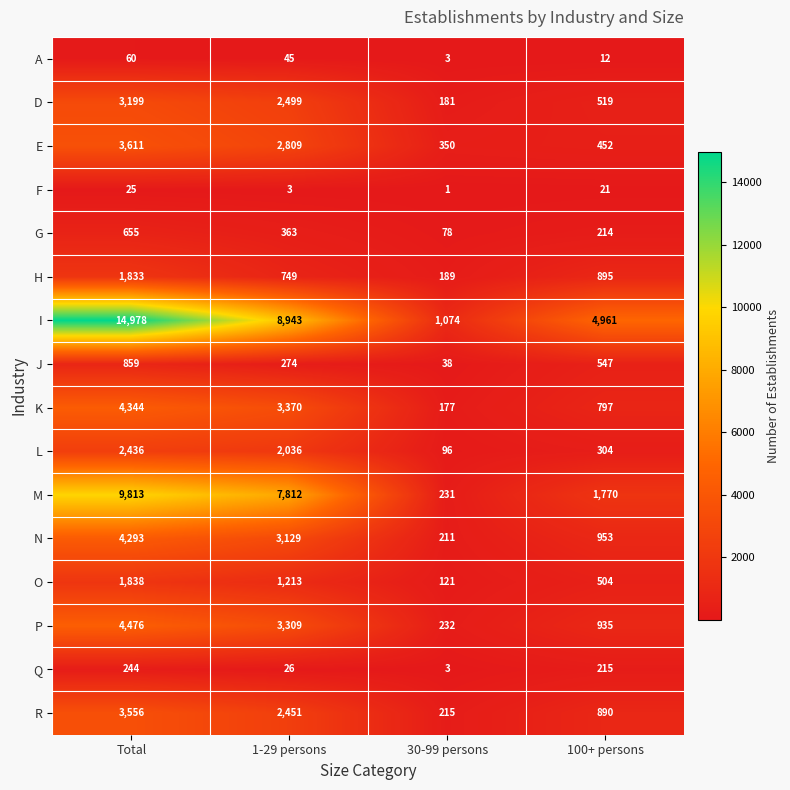

What is the sum of all E values?

7222